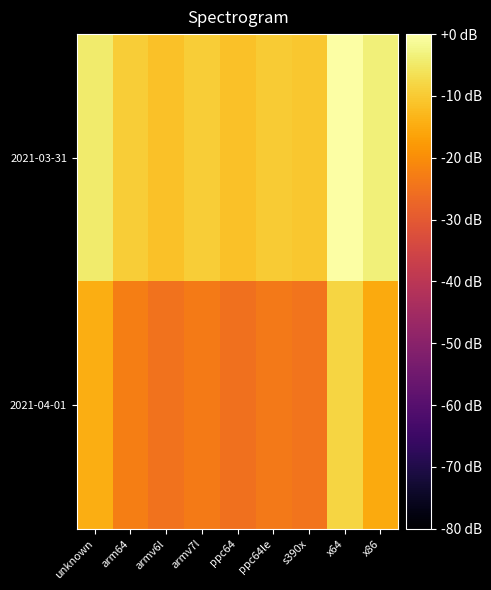

Between ppc64le and ppc64, which is larger?

ppc64le